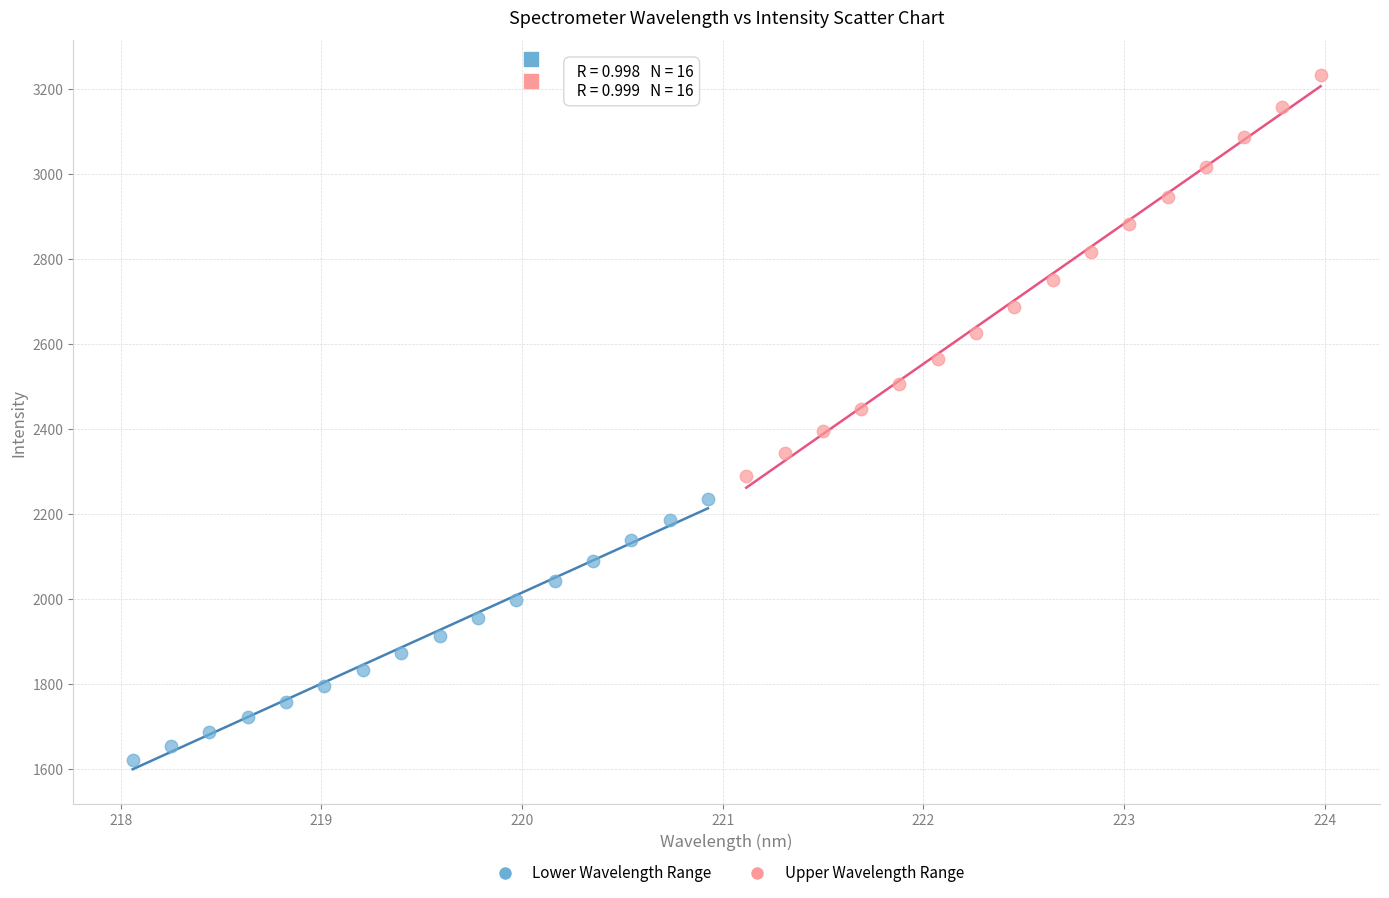

Which series has the widest spread of Y values?

Upper Wavelength Range